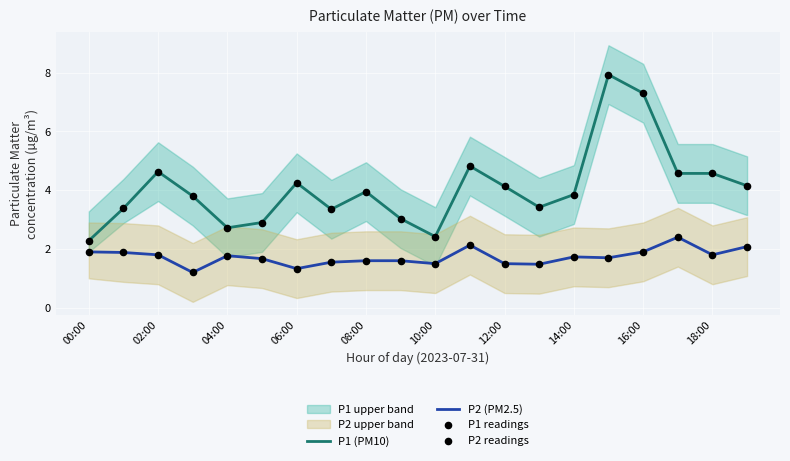

Which series has the largest total across all categories?

P1 (PM10)